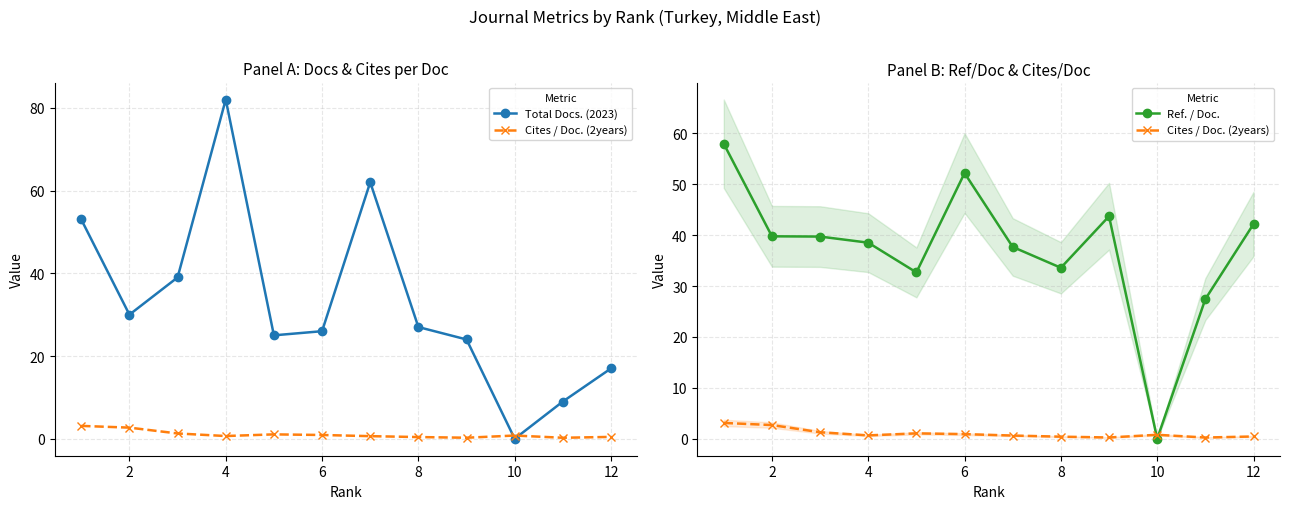

What is the average value of the Cites / Doc. (2years) series?

1.0